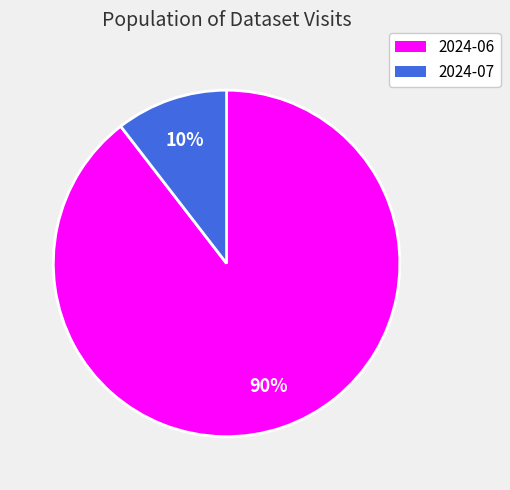

Which slice represents more than half of the pie?

2024-06